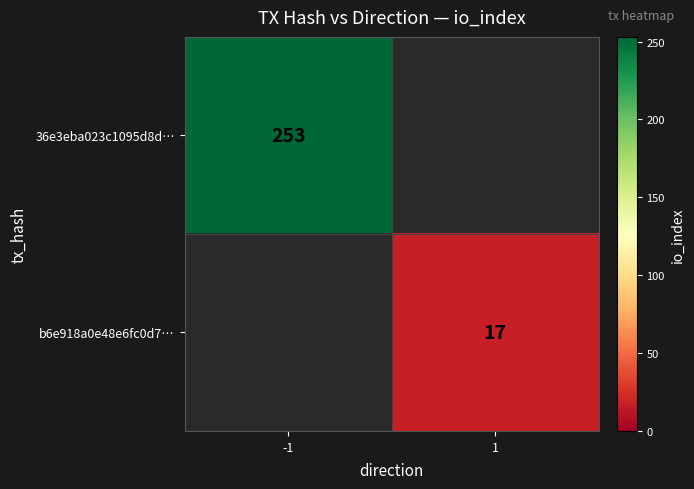

Is it true that b6e918a0e48e6fc0d7… equals 17 at 1?

True